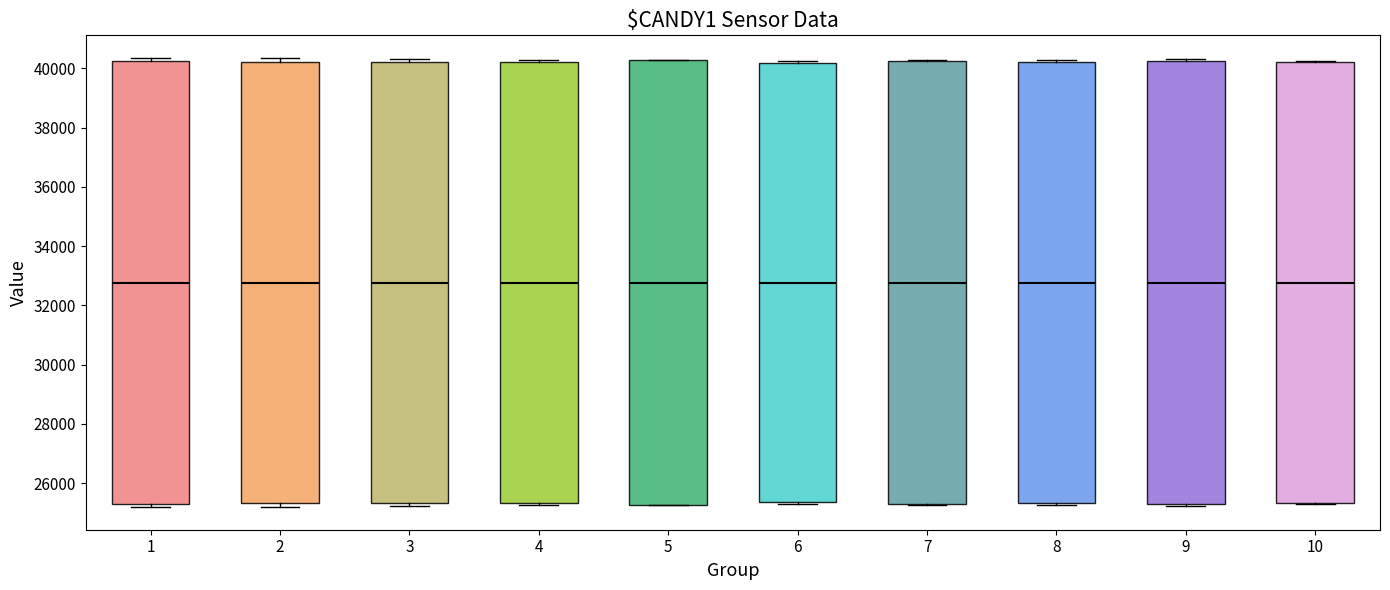

Reading left to right, transcribe this box plot: for each box, give where its median line is, the range the box spans, and where its two whiskers end, as read against the y-axis. The values are not printed on the chart, so give them approximately, as read against the axis.

1: median 32800, box 25200 to 40200, whiskers 25200 (just below the box's lower edge) to 40400
2: median 32800, box 25400 to 40200, whiskers 25200 to 40400
3: median 32800, box 25400 to 40200, whiskers 25200 to 40400
4: median 32800, box 25400 to 40200, whiskers 25200 to 40200 (just above the box's upper edge)
5: median 32800, box 25200 to 40200, whiskers 25200 to 40200
6: median 32800, box 25400 to 40200, whiskers 25200 to 40200 (just above the box's upper edge)
7: median 32800, box 25200 to 40200, whiskers 25200 to 40200
8: median 32800, box 25400 to 40200, whiskers 25200 to 40200 (just above the box's upper edge)
9: median 32800, box 25200 to 40200, whiskers 25200 (just below the box's lower edge) to 40400
10: median 32800, box 25400 to 40200, whiskers 25200 to 40200